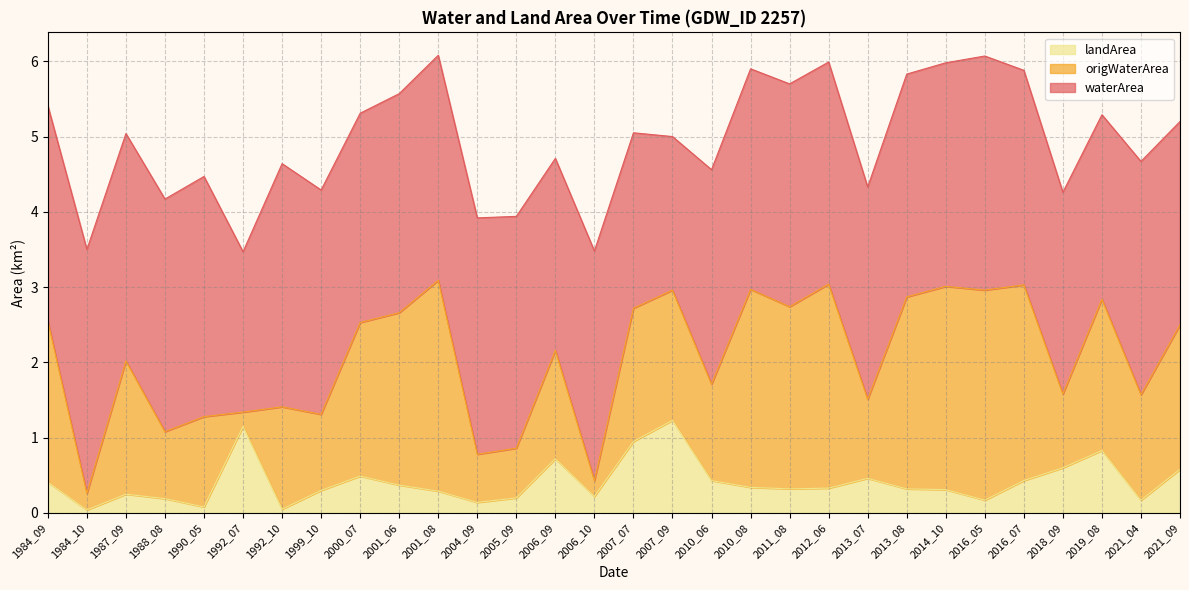

True or false: waterArea and origWaterArea cross at least once.

False